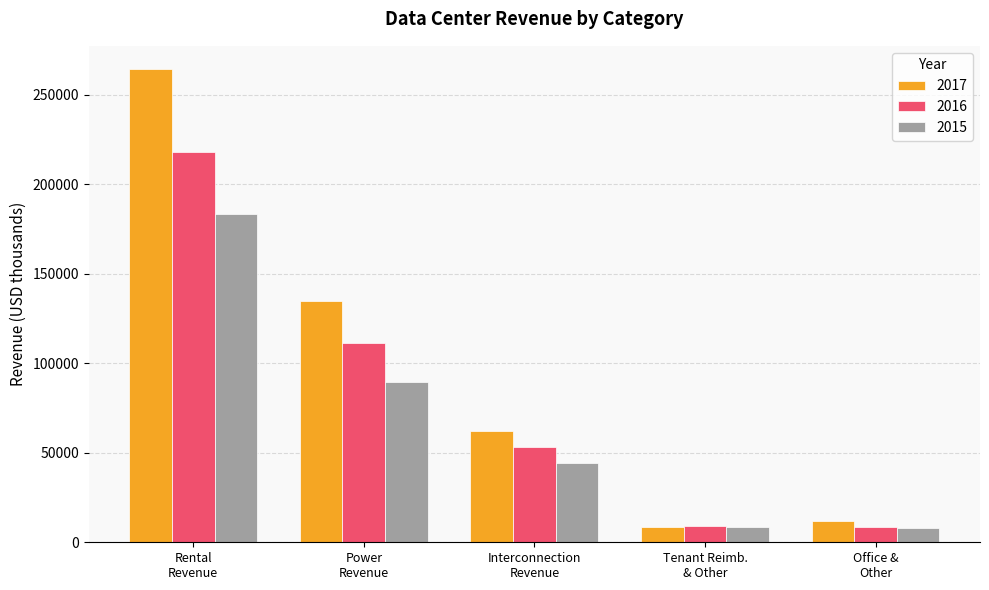

Which series has the largest total across all categories?

2017